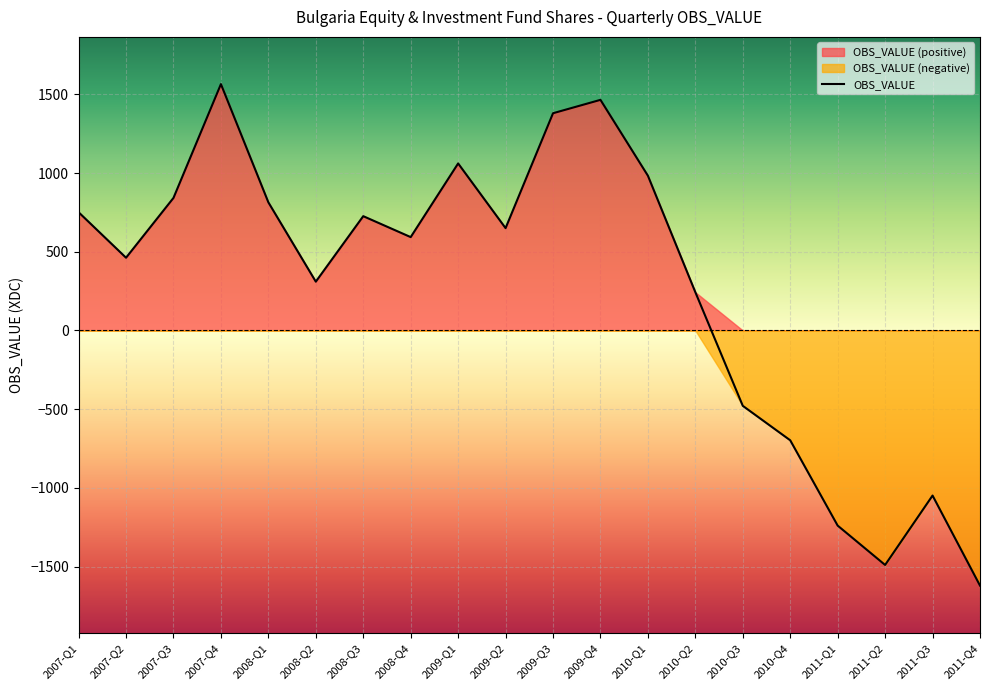

What is the value of the 17th point from the left?

-1240